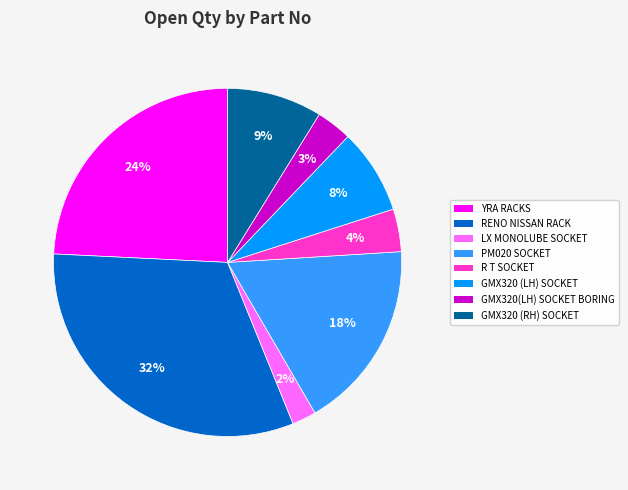

Is the sum of RENO NISSAN RACK and YRA RACKS greater than half?

Yes